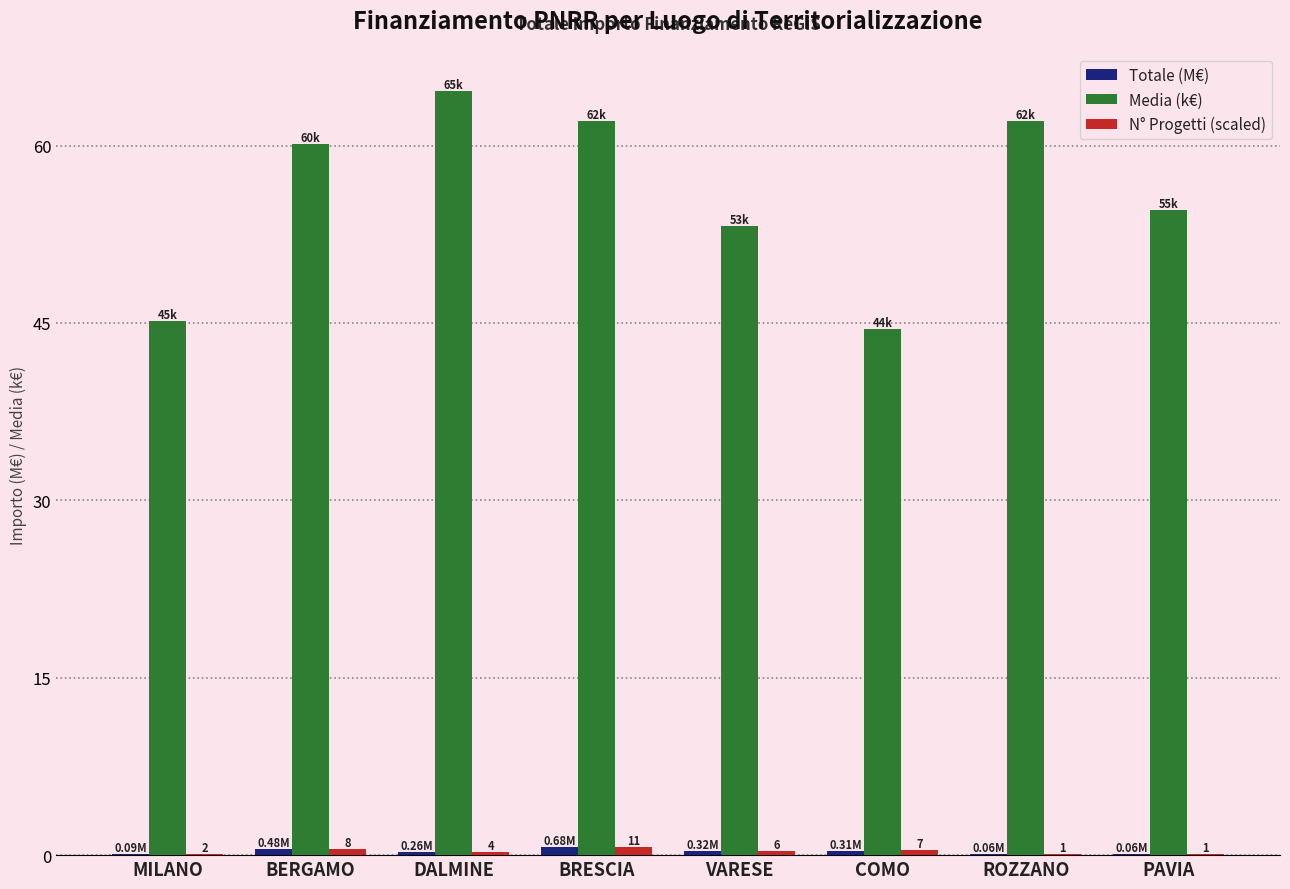

What is the total value across all series at BERGAMO?

61.1